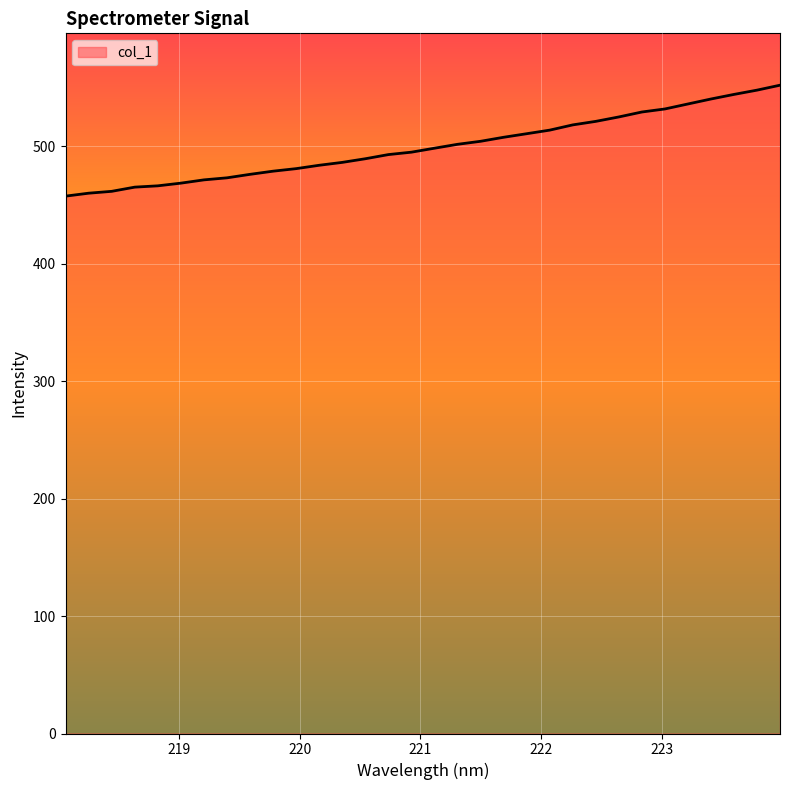

What is the difference between the maximum and minimum values?

94.5